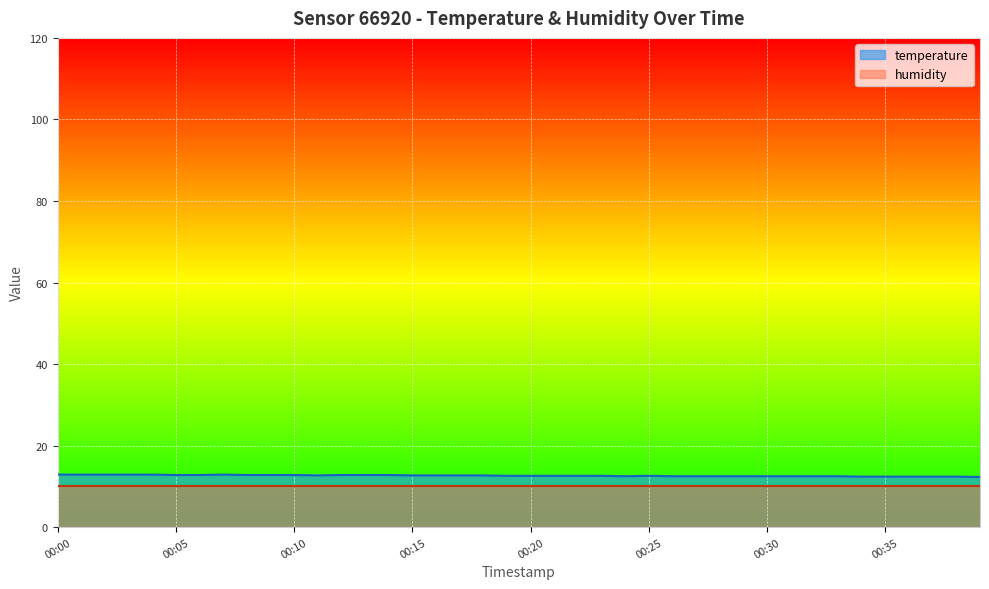

How many data points does each series have?

40